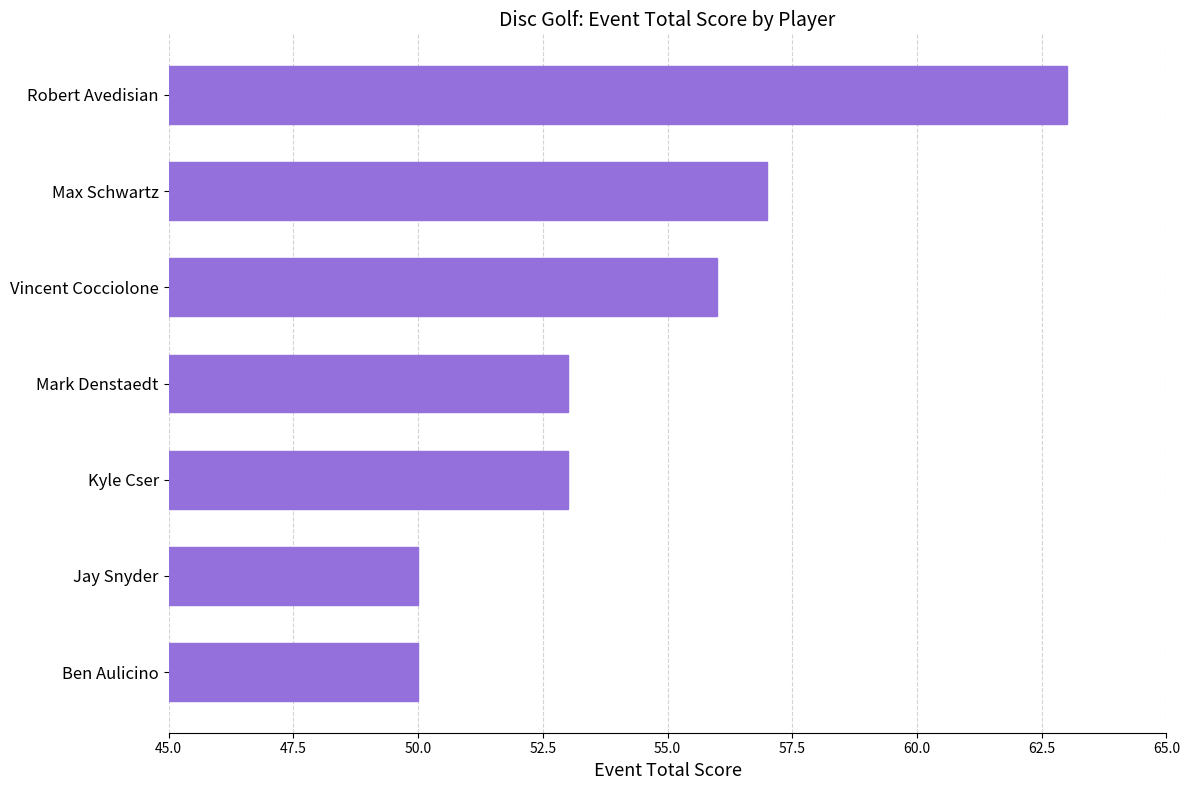

How many series are shown in this chart?

1